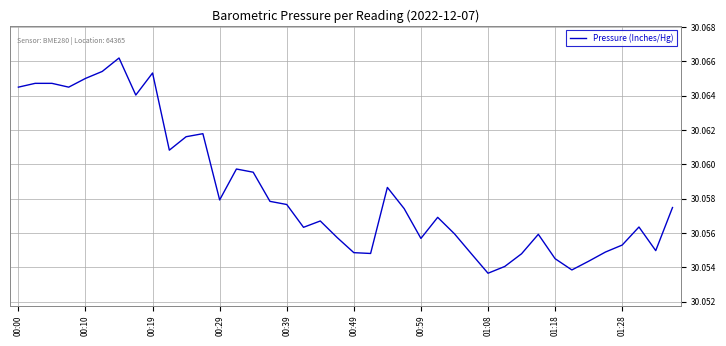

How many lines are shown in the chart?

1